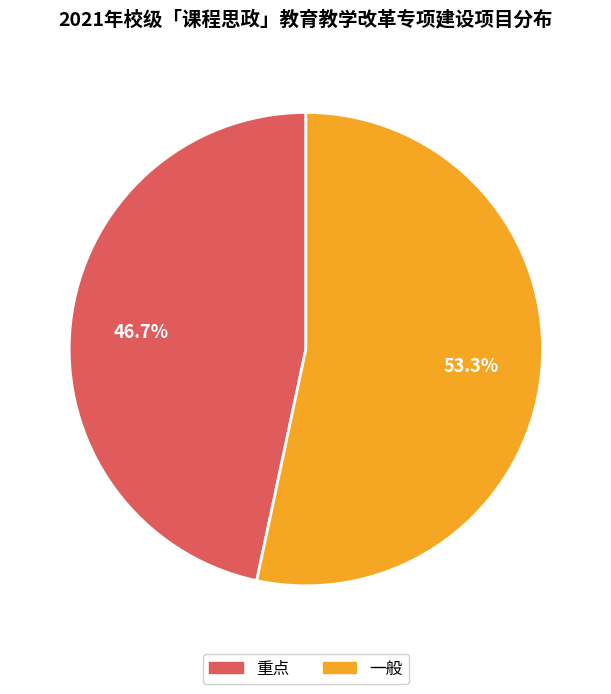

Combined, what portion of the pie is 重点 and 一般?

100.0%